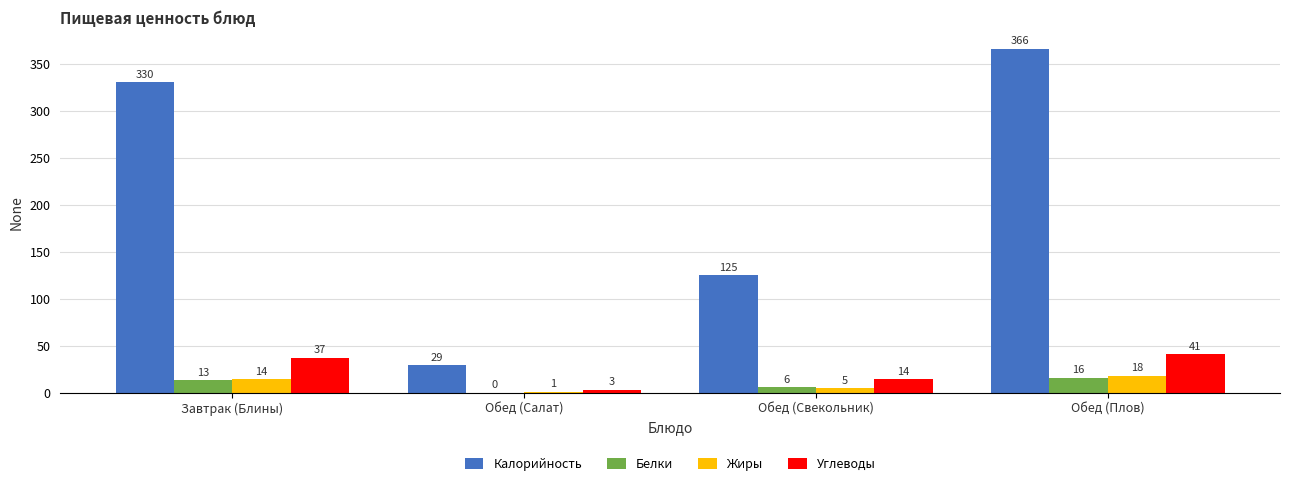

Which category has the highest value in the Углеводы series?

Обед (Плов)